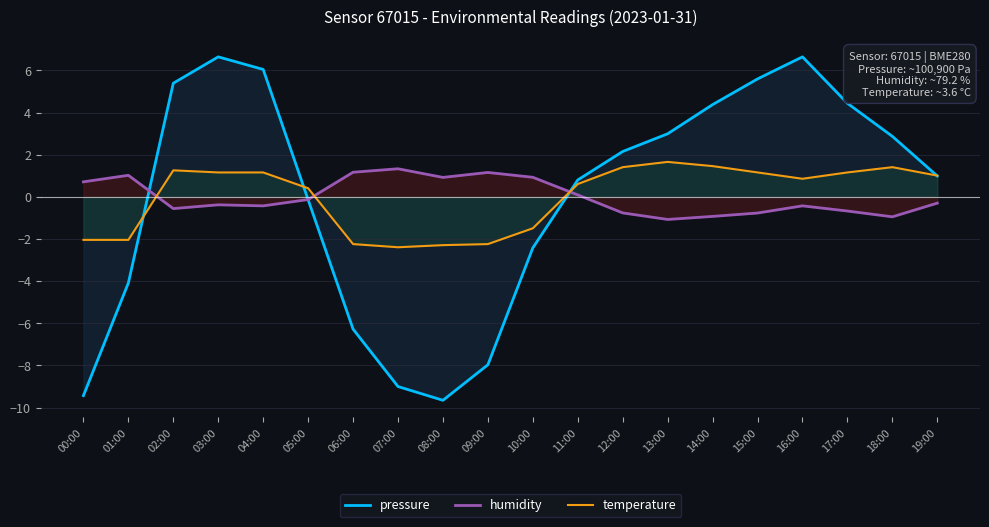

What is the maximum value for pressure?

6.6